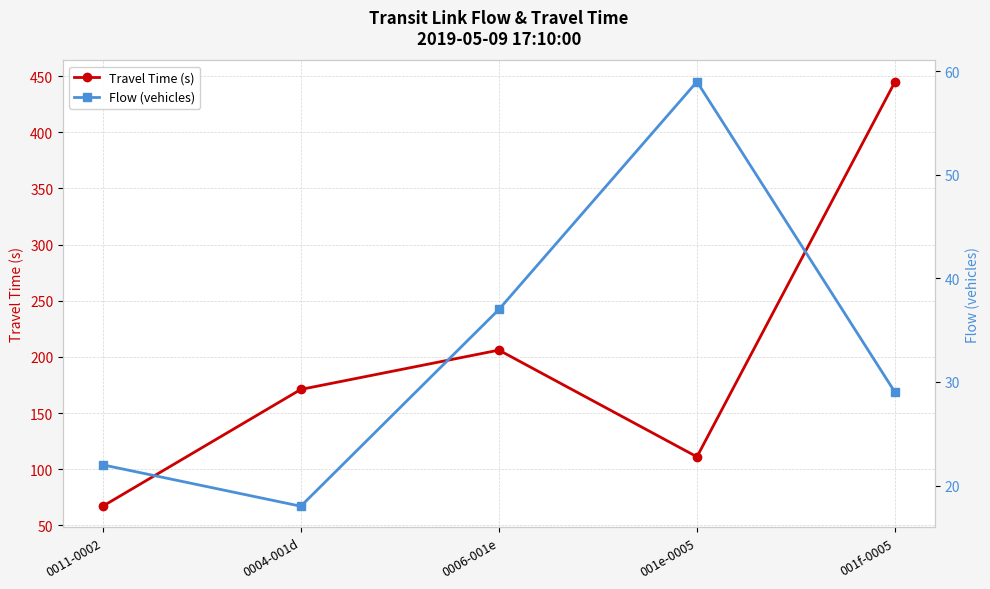

Reading right to left, what are all the values shown in this chart?

Travel Time (s): 445	111	206	171	67
Flow (vehicles): 29	59	37	18	22